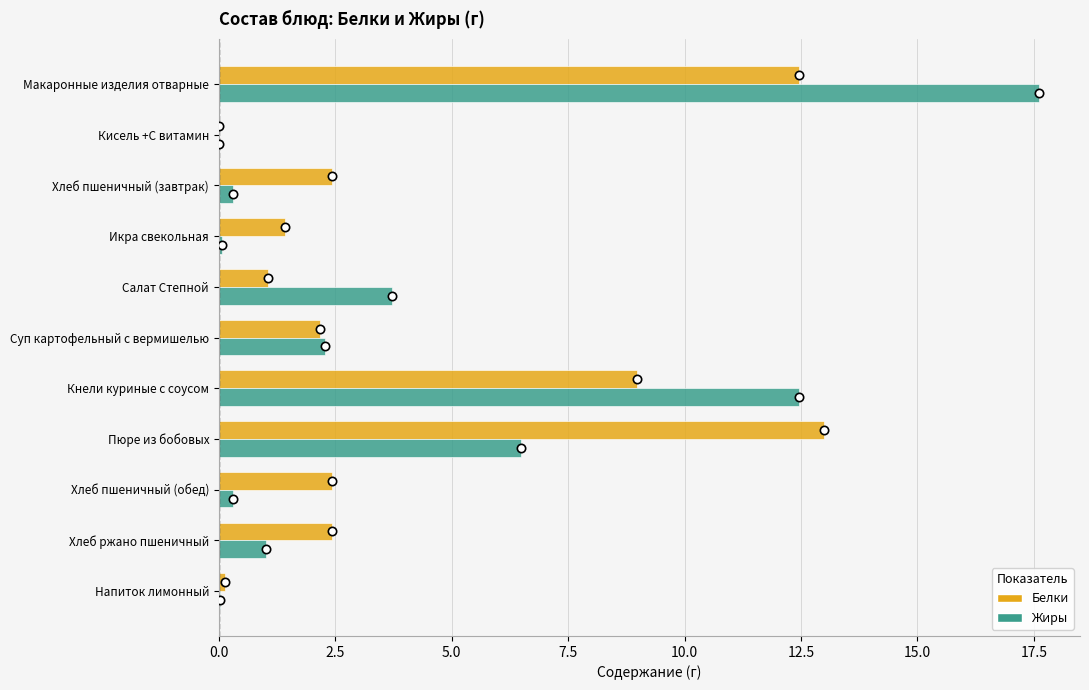

What are all the series names shown in the legend?

Белки, Жиры